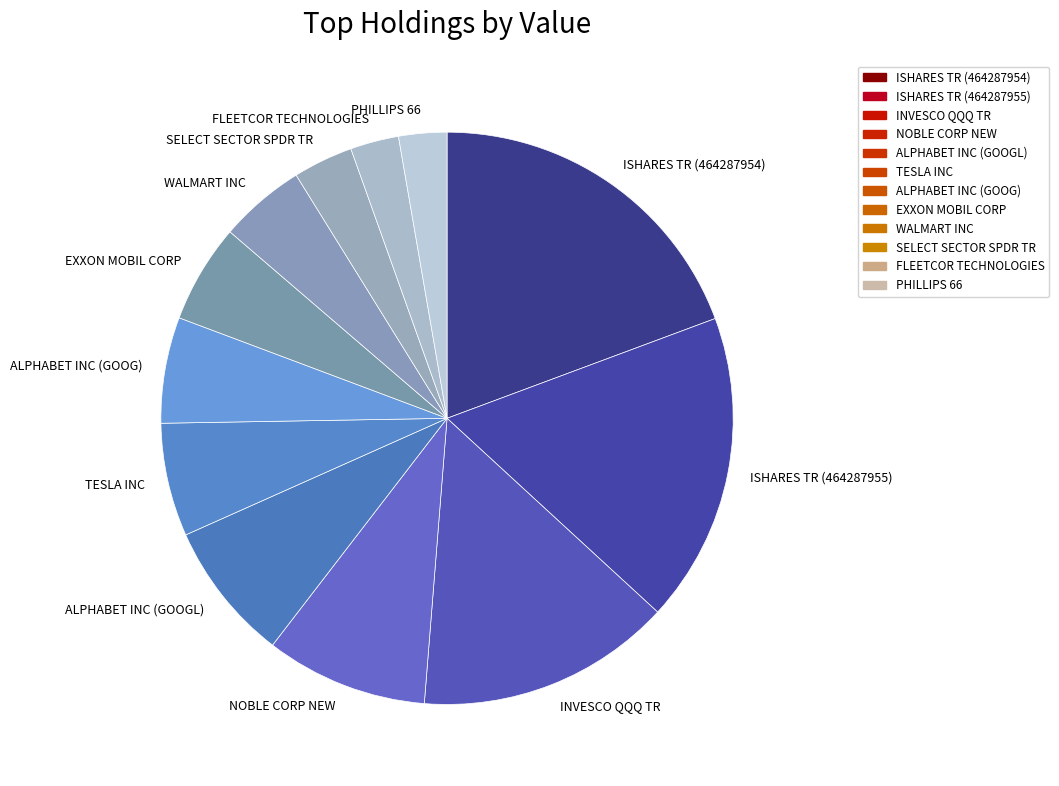

Is there any slice that represents more than half of the pie?

No